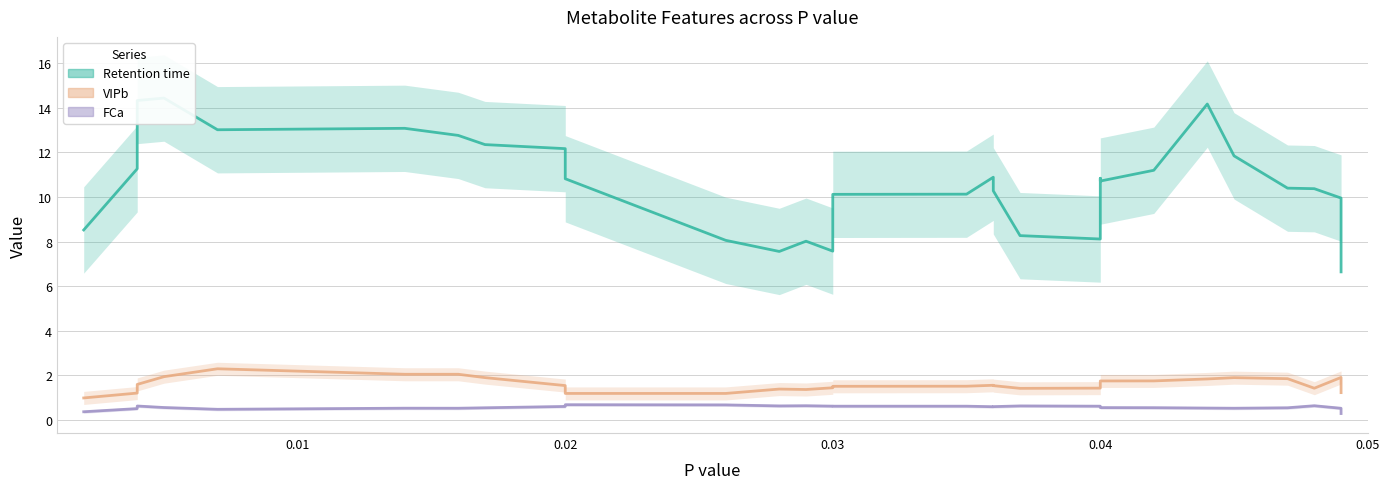

Which series has the widest spread of values?

Retention time